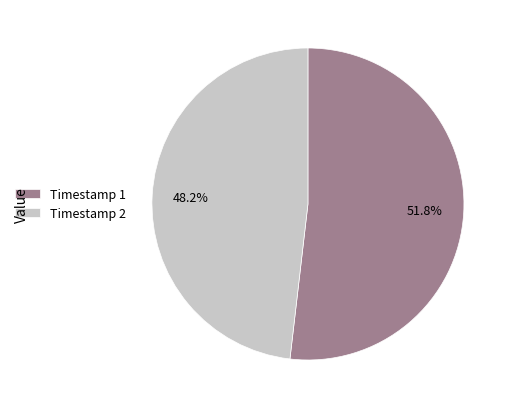

Approximately how many times larger is the value at Timestamp 1 compared to Timestamp 2?

1.1